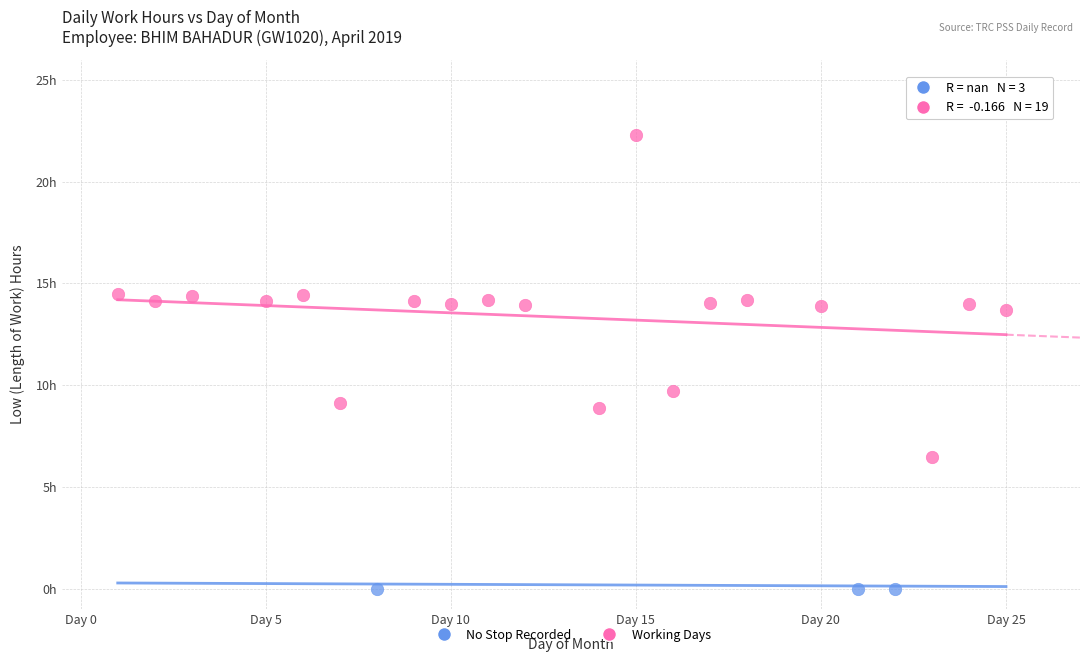

What are all the series names shown in the legend?

No Stop Recorded, Working Days